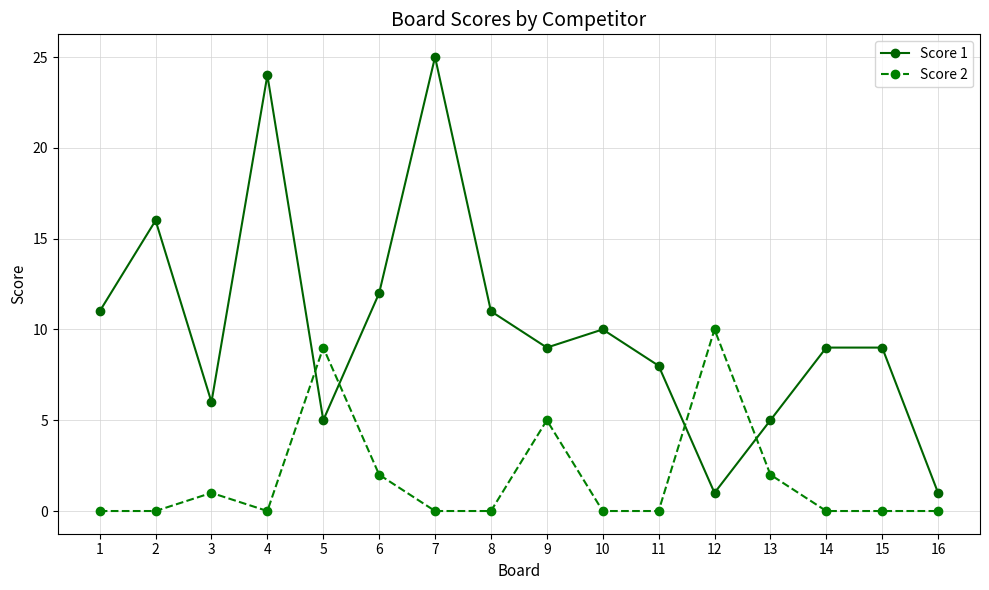

Count the Score 2 values in the range 0 to 2.

13